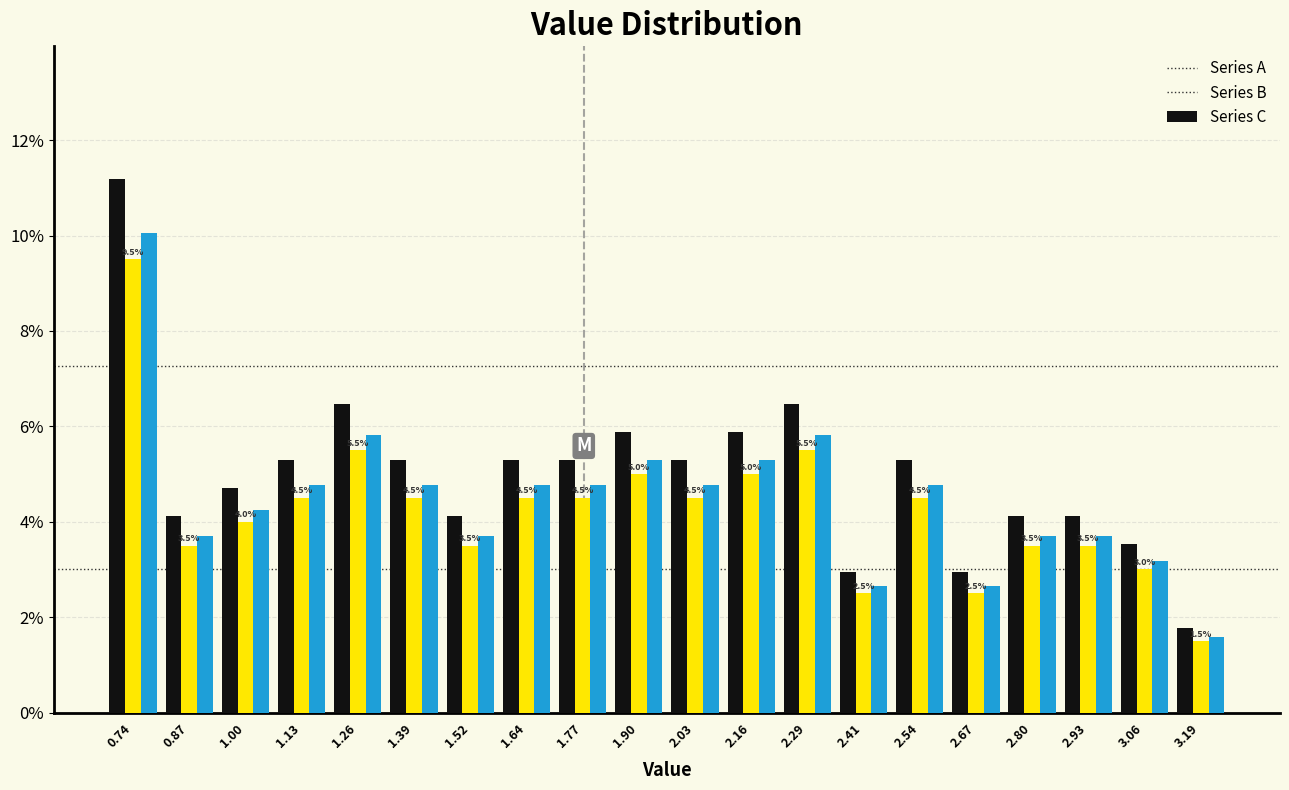

In the Series A series, which range on the x-axis has the tallest bar?

0.68 to 0.80